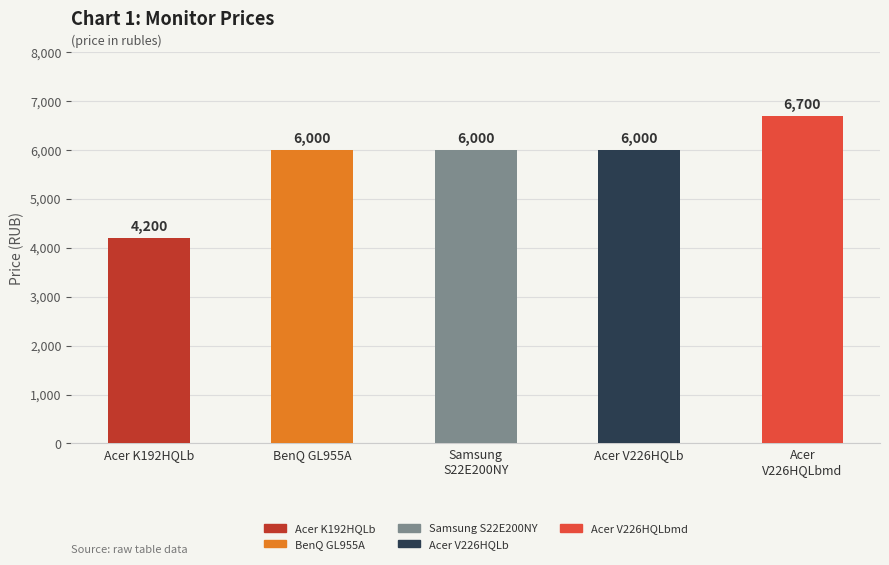

What position from the right is Samsung S22E200NY?

3